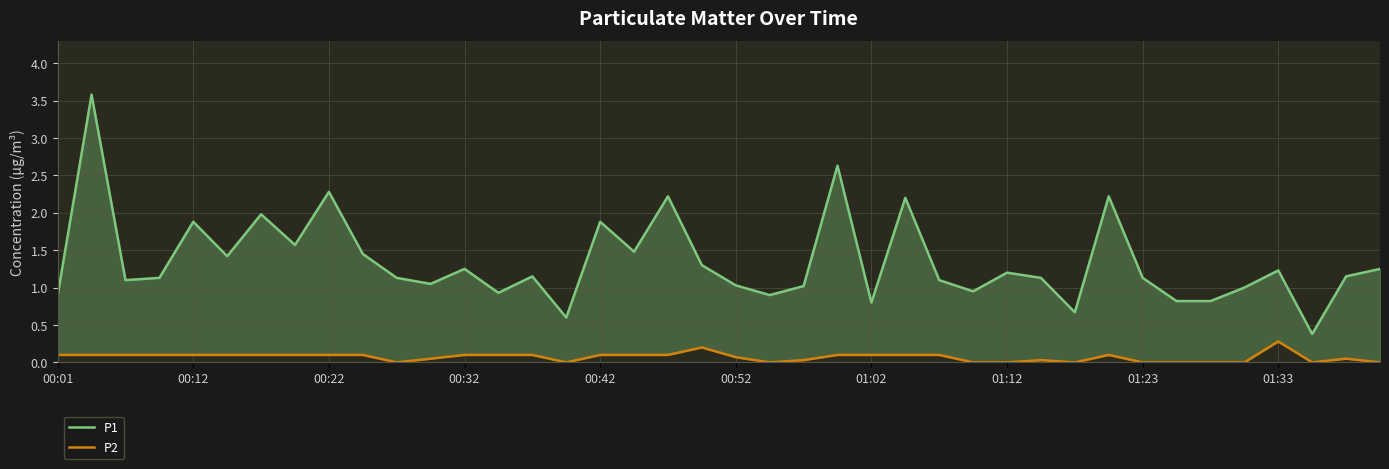

True or false: P1 and P2 intersect in this chart.

False